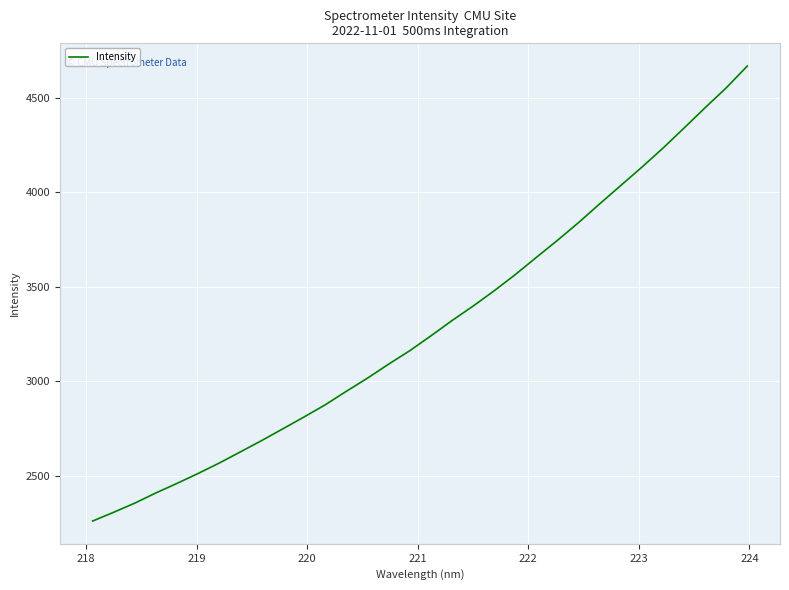

What is the difference between the maximum and minimum values?

2407.4